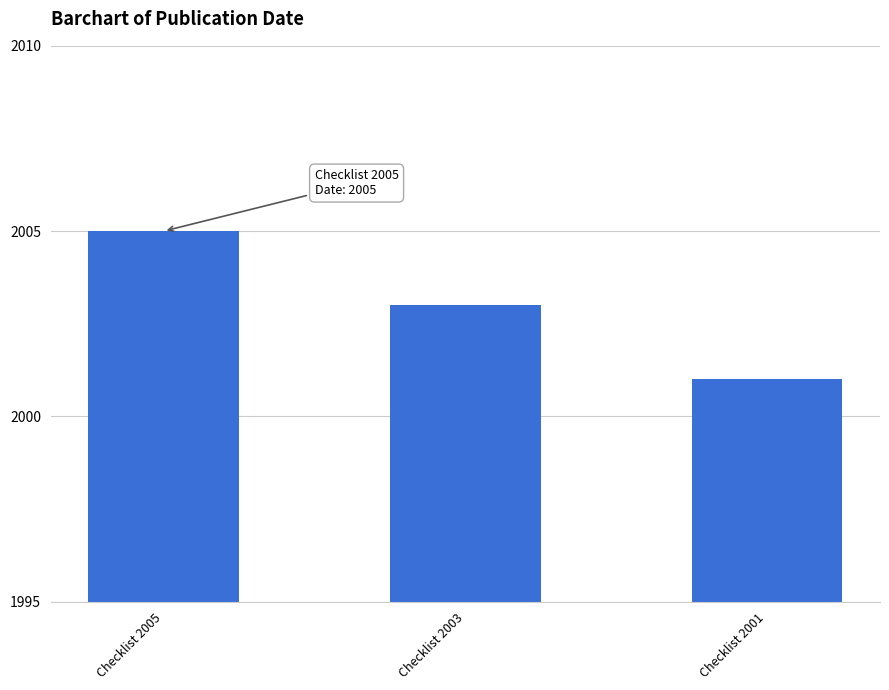

The value at Checklist 2003 is 1234. True or false?

False